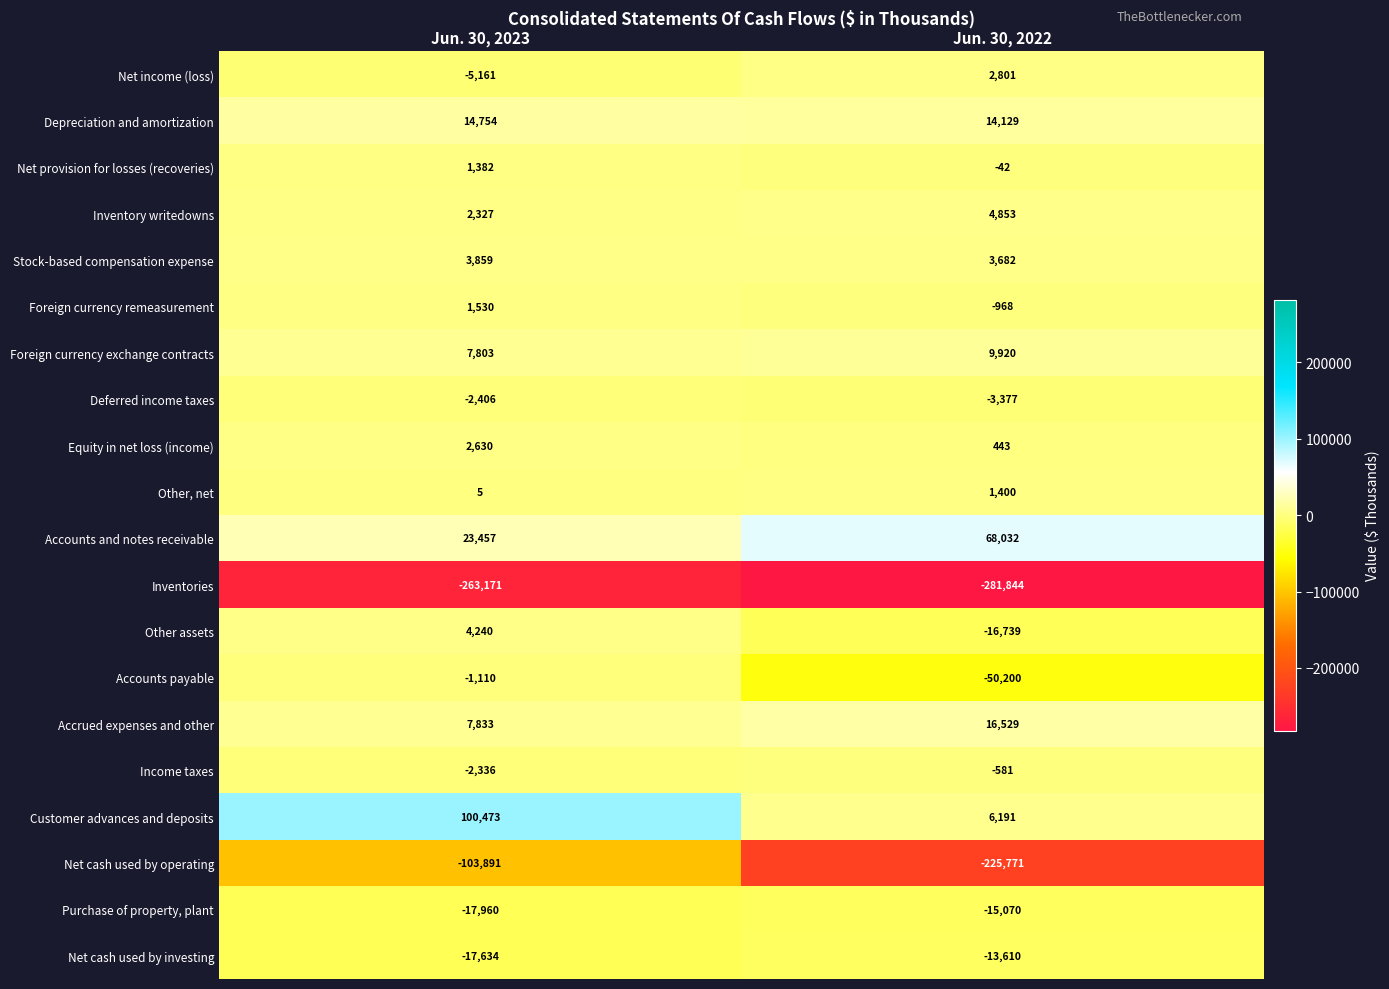

List the series in order of their peak value, lowest first.

Inventories, Net cash used by operating, Purchase of property, plant, Net cash used by investing, Deferred income taxes, Accounts payable, Income taxes, Net provision for losses (recoveries), Other, net, Foreign currency remeasurement, Equity in net loss (income), Net income (loss), Stock-based compensation expense, Other assets, Inventory writedowns, Foreign currency exchange contracts, Depreciation and amortization, Accrued expenses and other, Accounts and notes receivable, Customer advances and deposits